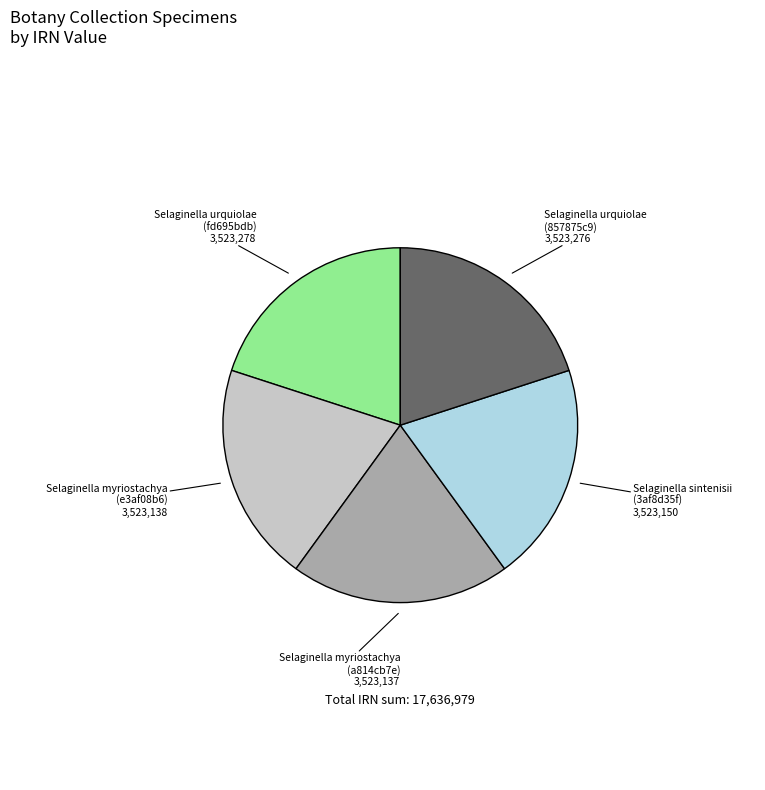

The Selaginella myriostachya (a814cb7e) slice represents 29% of the pie. True or false?

False